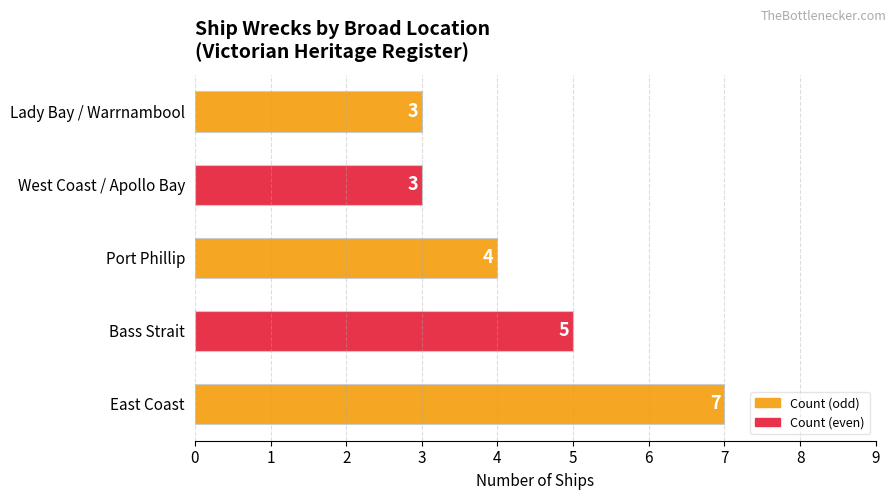

Is it true that the value at Lady Bay / Warrnambool is 5?

False